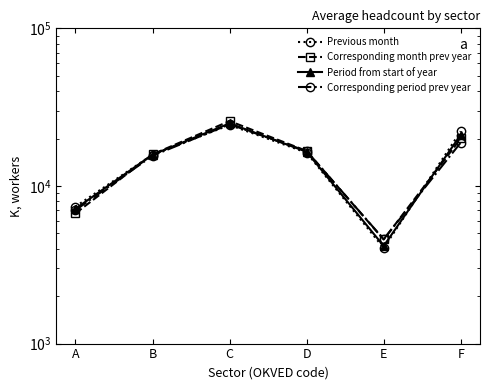

After their last crossing, which series has the higher values: Previous month or Corresponding period prev year?

Previous month